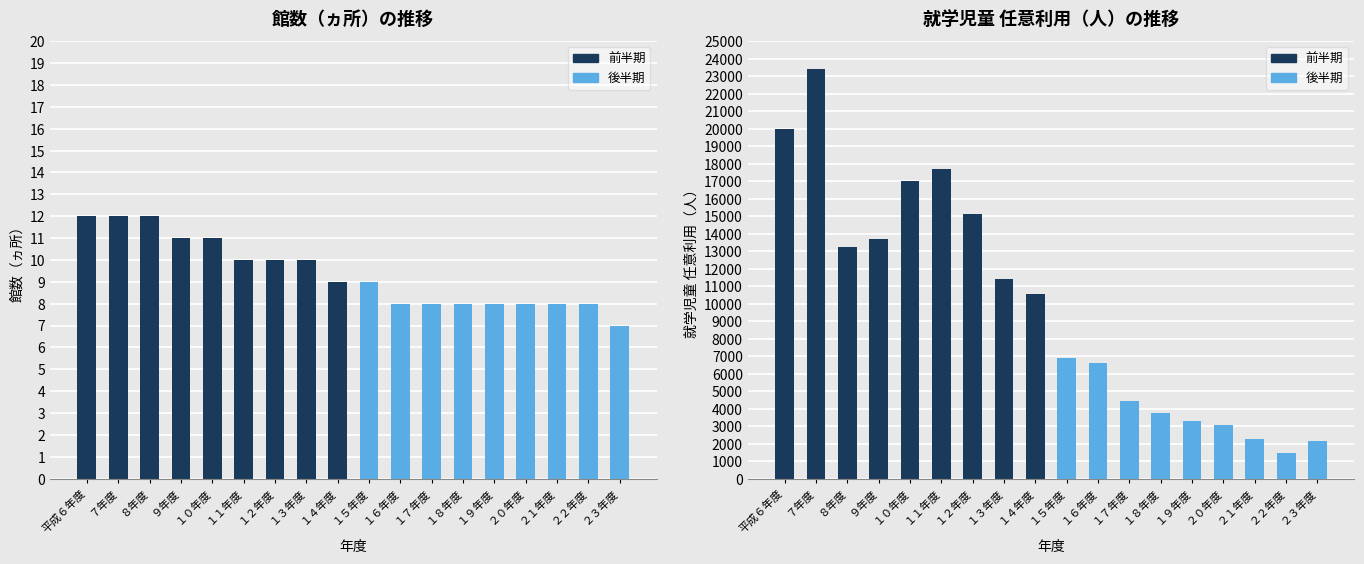

Which series has the largest range (max minus min)?

就学児童